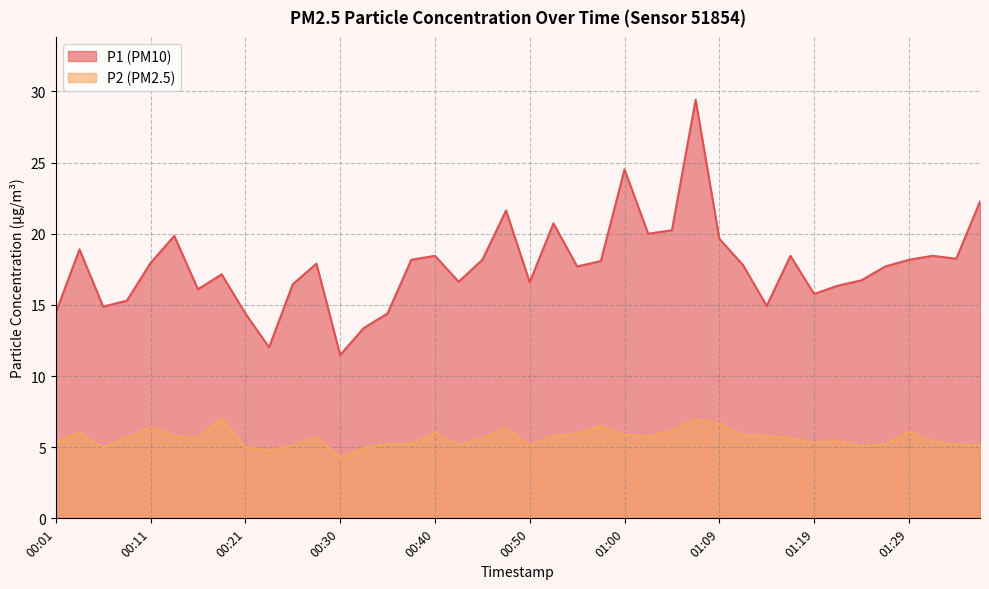

List the series in order of their peak value, lowest first.

P2, P1